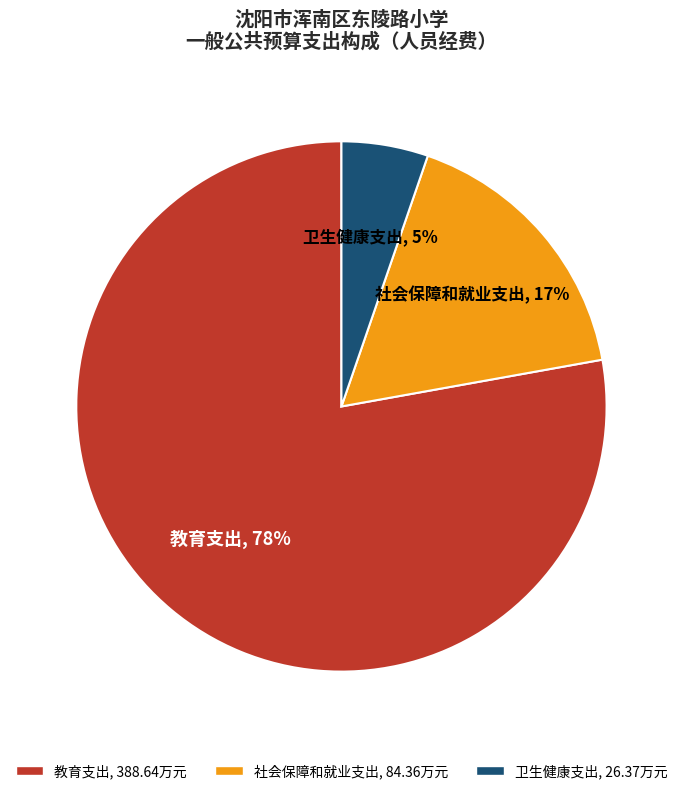

What is the largest slice in the pie chart?

教育支出